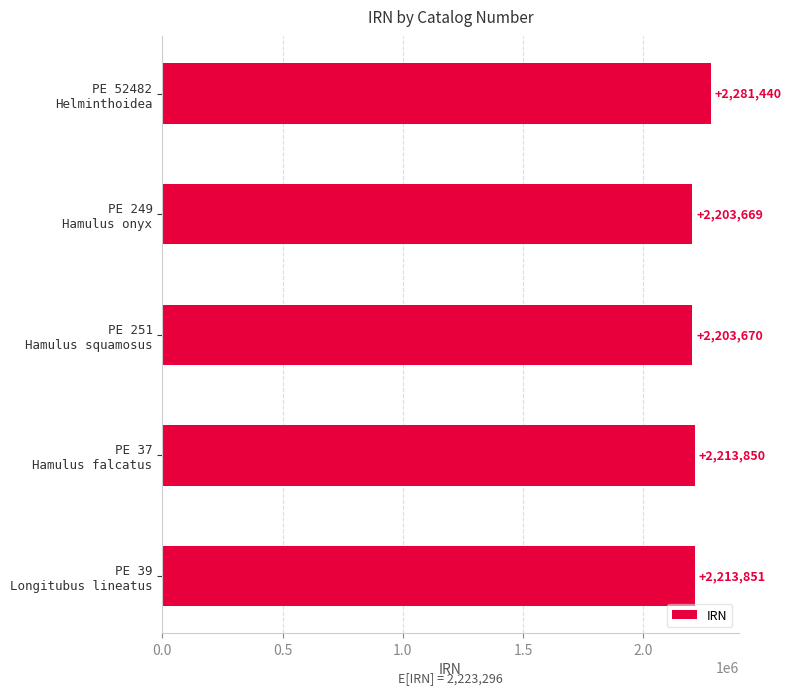

Reading bottom to top, extract all data points from this chart.

2213851	2213850	2203670	2203669	2281440